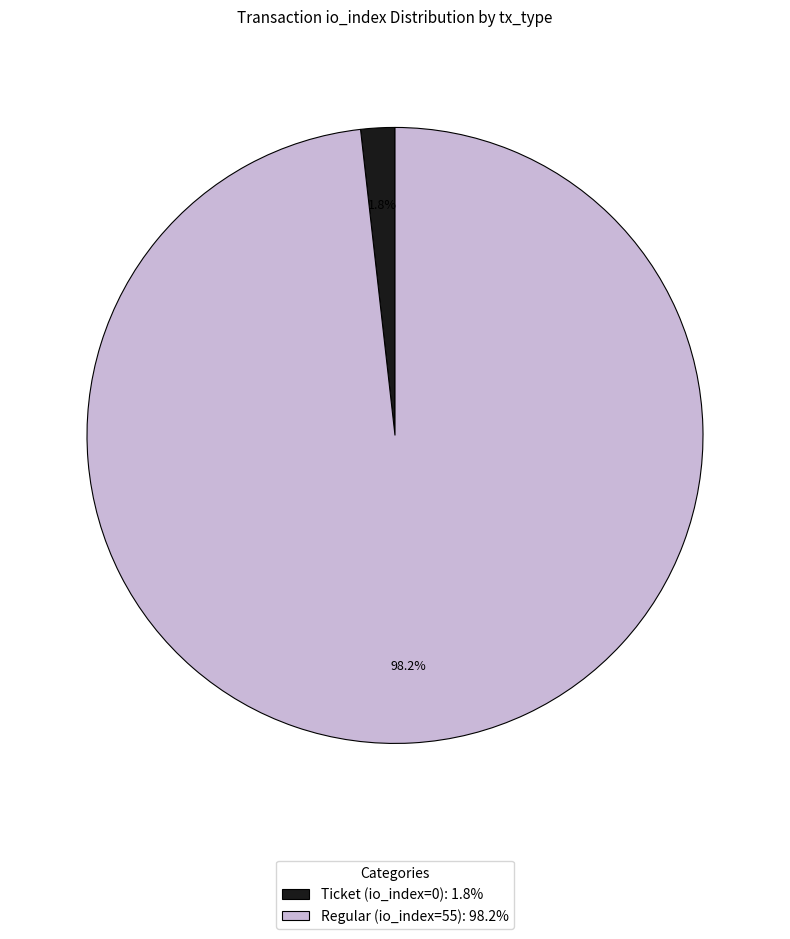

To the nearest percent, what percentage of the pie is Ticket (io_index=0)?

2%